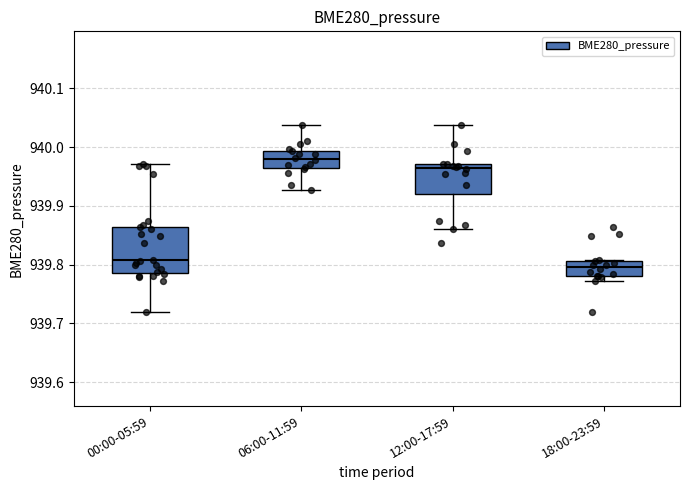

Where does the median line of the box for 18:00-23:59 sit on the y-axis? The values are not printed on the chart, so give them approximately, as read against the axis.

939.80